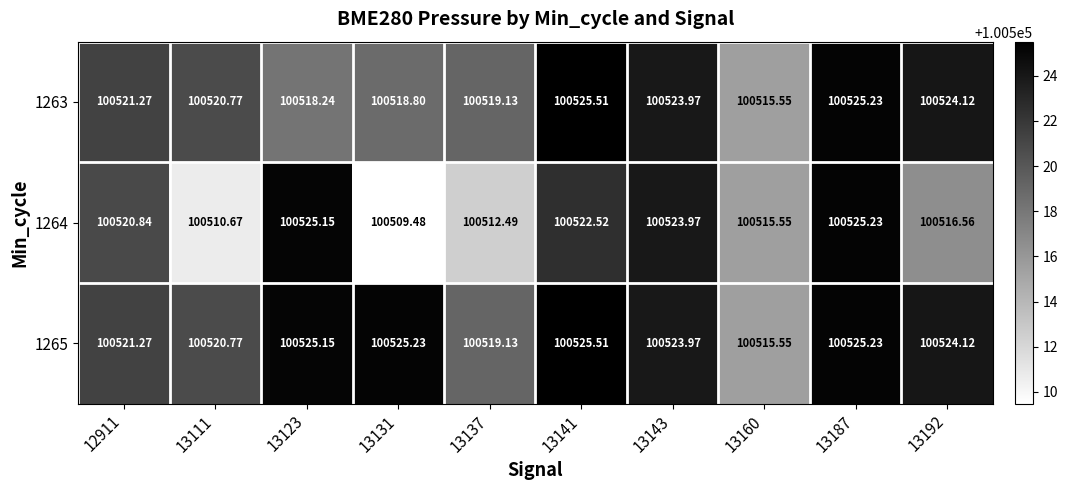

Is the value of 1264 at 13192 greater than the value of 1263 at 13123?

No